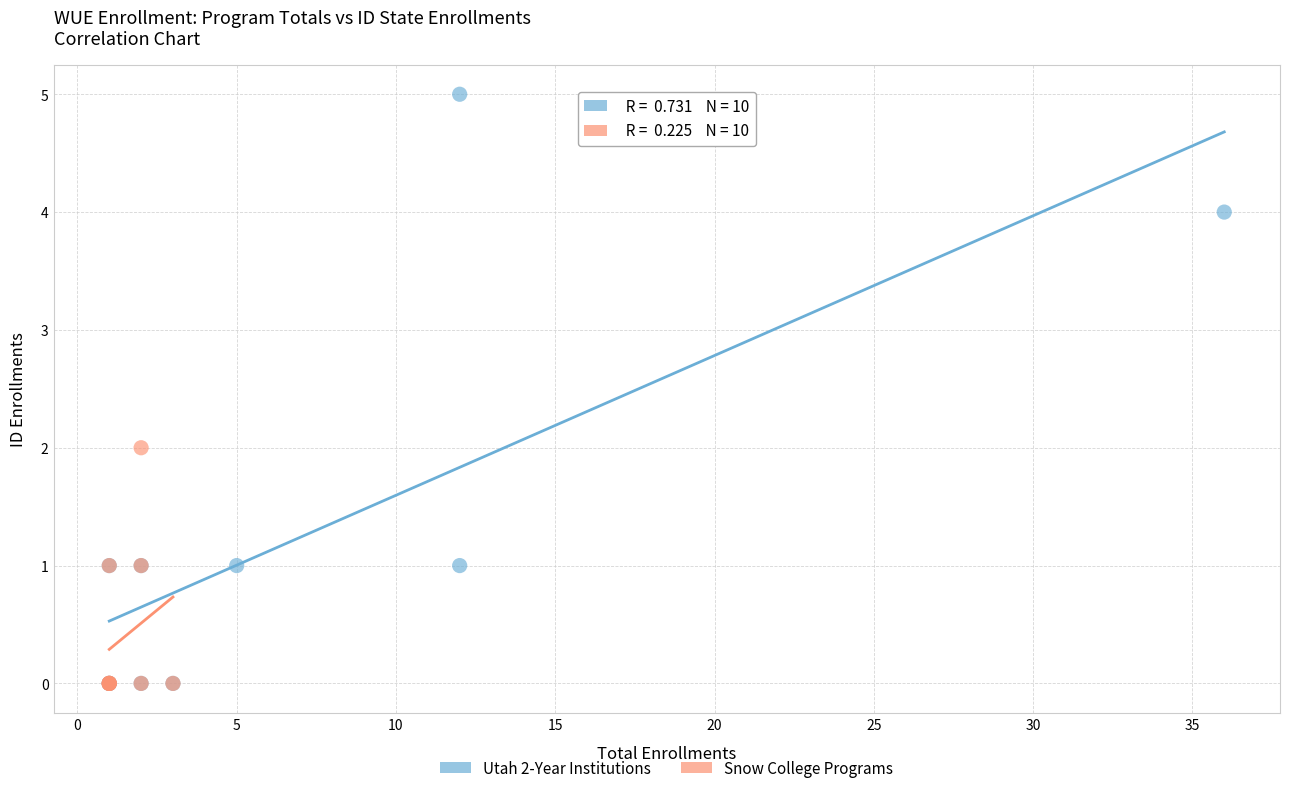

Which series contains the highest Y value?

Utah 2-Year Institutions